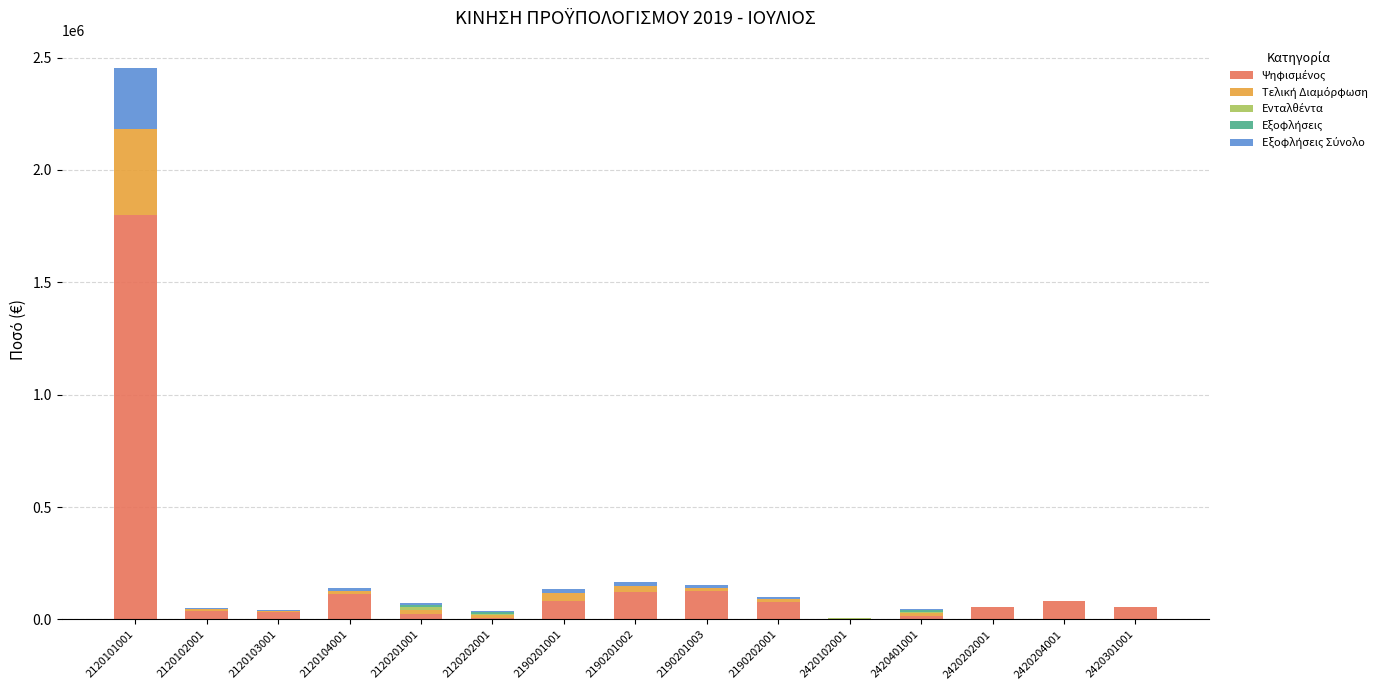

At which category is the sum across all series the highest?

2120101001